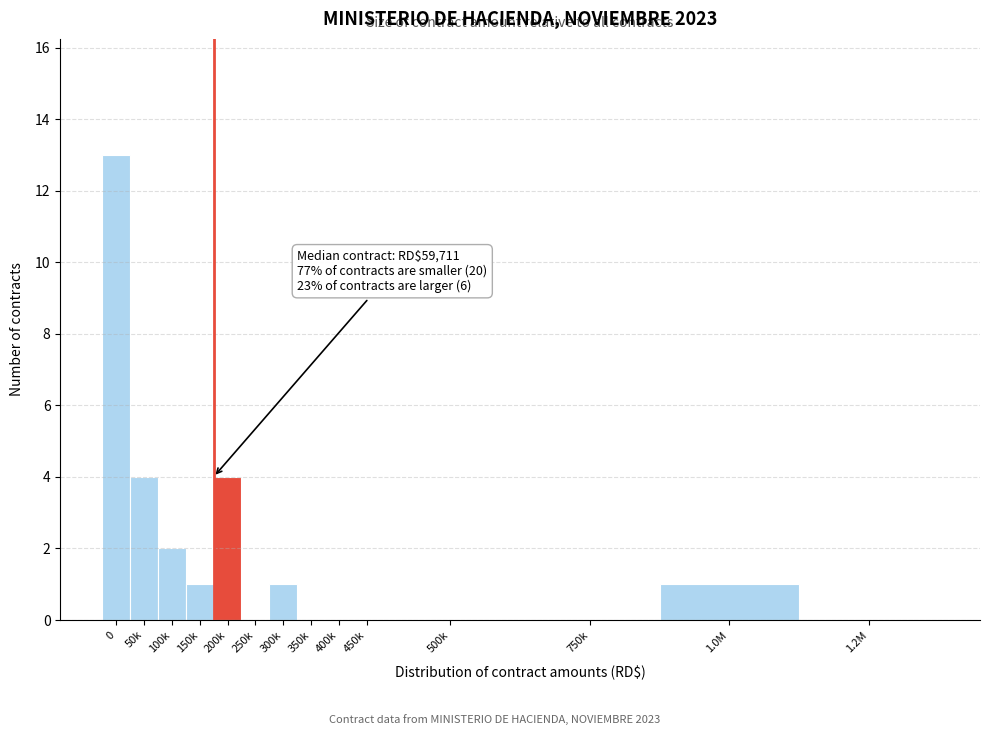

Reading left to right, extract all data points from this chart.

0=13	50k=4	100k=2	150k=1	200k=4	250k=0	300k=1	350k=0	400k=0	450k=0	500k=0	750k=0	1.0M=1	1.2M=0